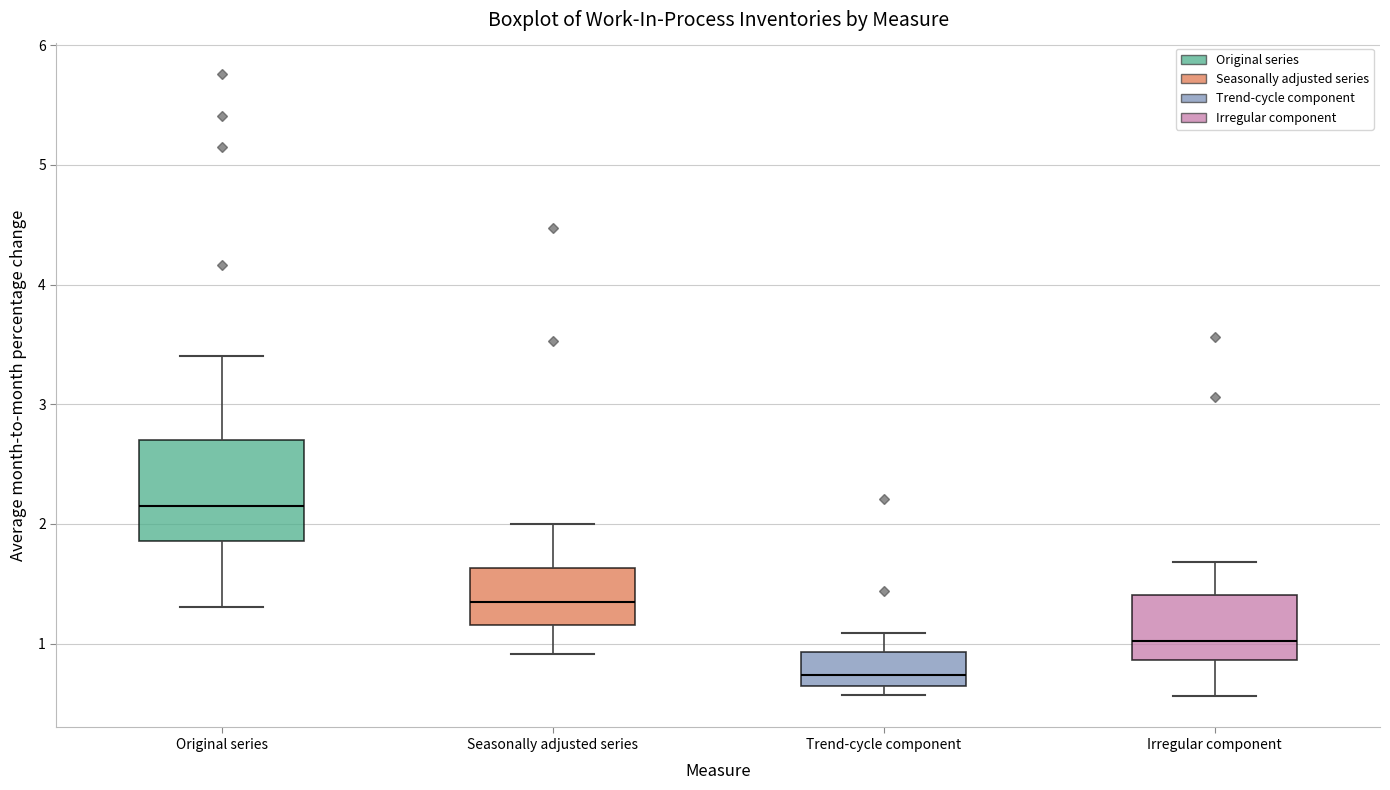

Reading left to right, read every box against the y-axis: the position of its median line, the range the box covers, and the ends of its whiskers. The values are not printed on the chart, so give them approximately, as read against the axis.

Original series: median 2.2, box 1.9 to 2.7, whiskers 1.3 to 3.4
Seasonally adjusted series: median 1.4, box 1.2 to 1.6, whiskers 0.9 to 2.0
Trend-cycle component: median 0.7 (just above the box's lower edge), box 0.7 to 0.9, whiskers 0.6 to 1.1
Irregular component: median 1.0, box 0.9 to 1.4, whiskers 0.6 to 1.7